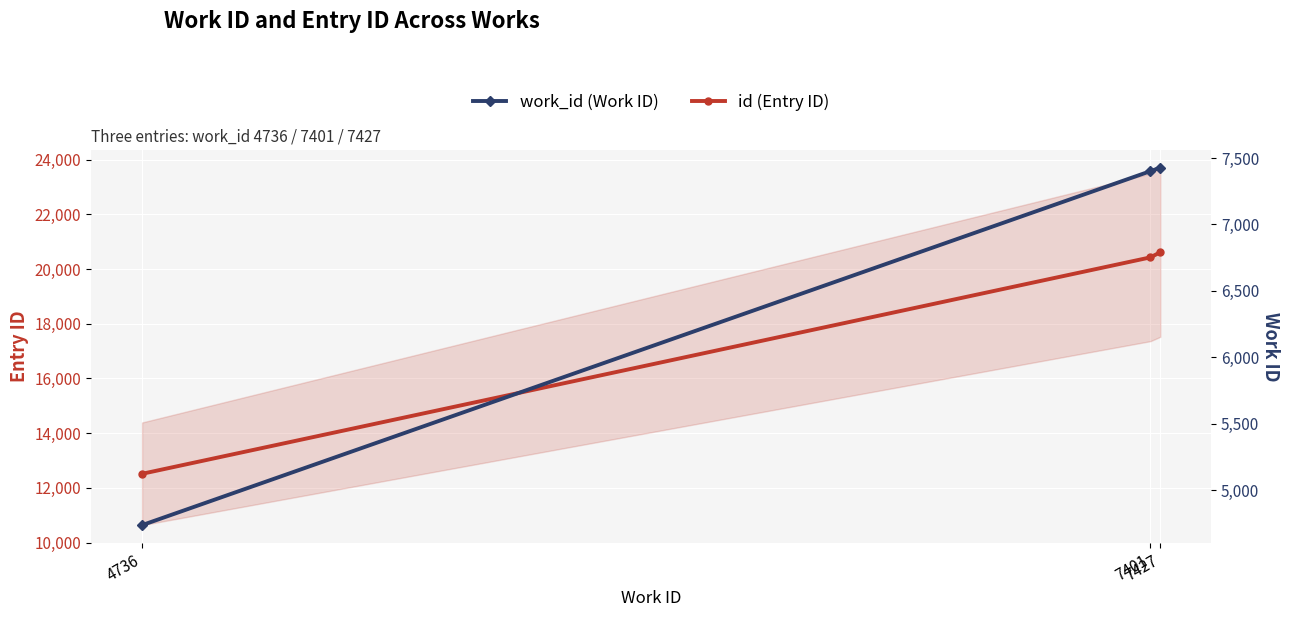

True or false: work_id (Work ID) has a value of 3105 at 7401.

False